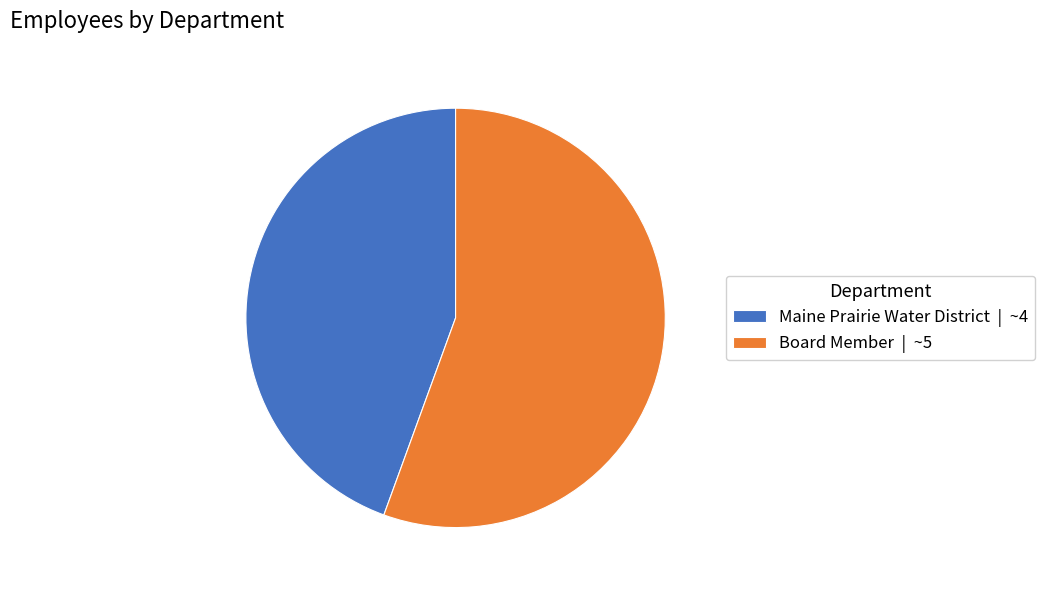

Is it true that Board Member | ~5 is 63% of the pie?

False